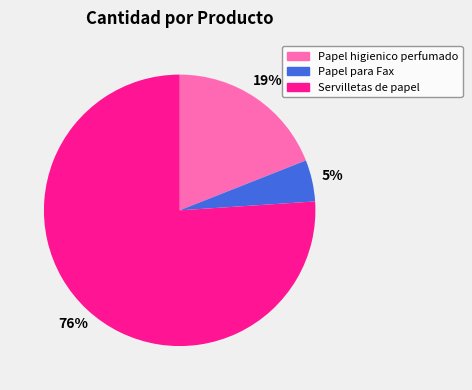

To the nearest percent, what portion does Papel para Fax represent?

5%